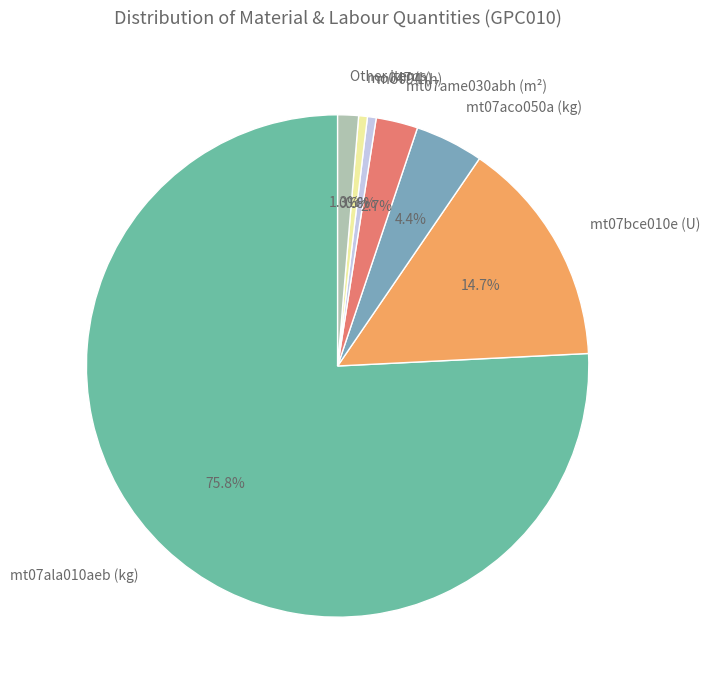

Does mt07bce010e (U) represent more than half of the total?

No